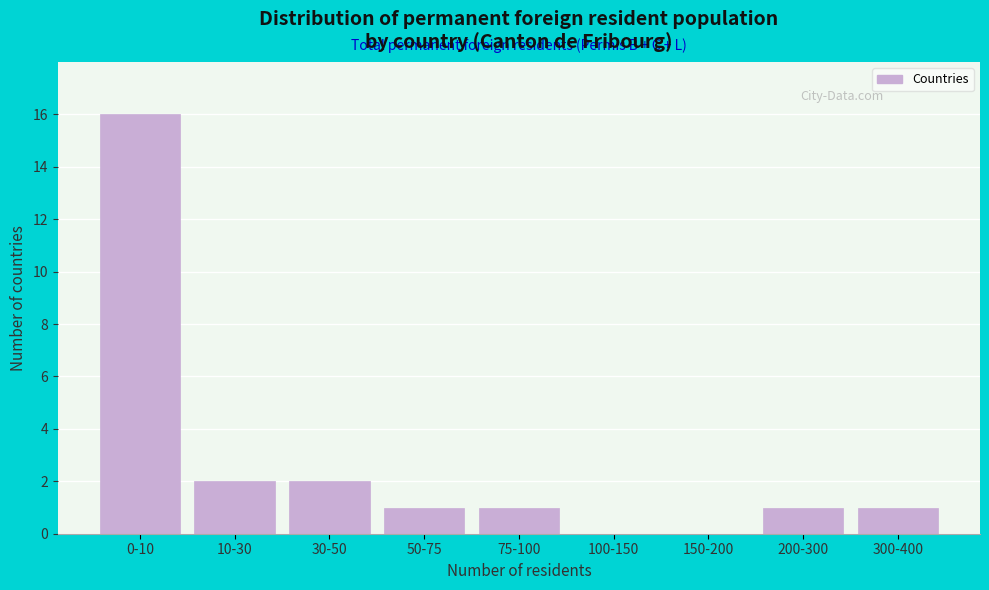

Reading left to right, extract all data points from this chart.

0-10=16	10-30=2	30-50=2	50-75=1	75-100=1	100-150=0	150-200=0	200-300=1	300-400=1